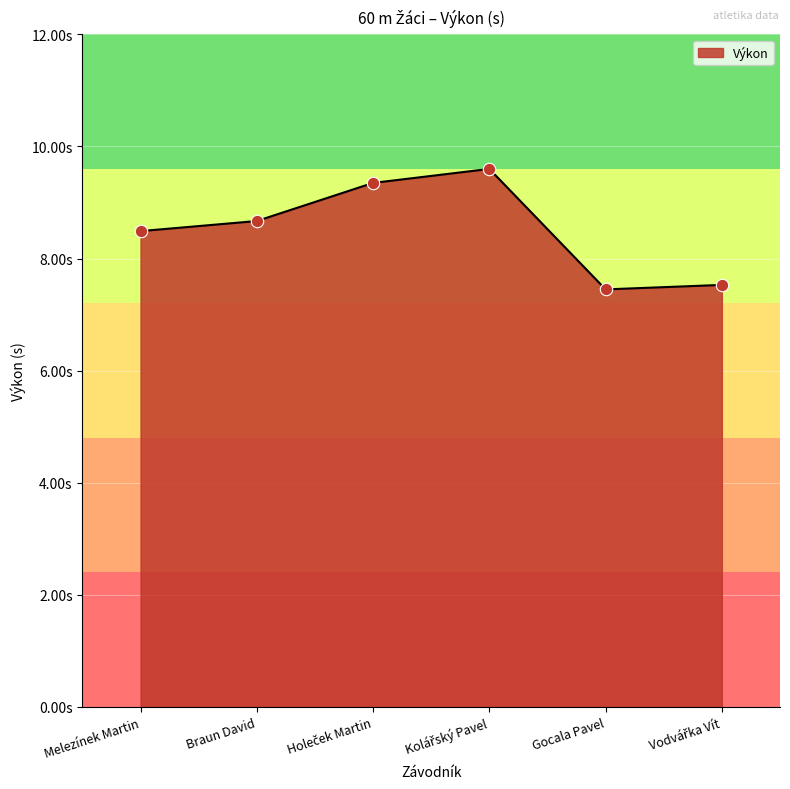

What is the ratio of the value at Melezínek Martin to the value at Kolářský Pavel?

0.9